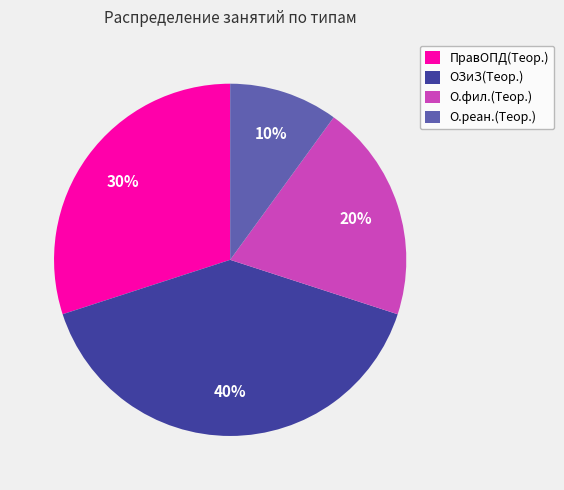

Combined, do О.реан.(Теор.) and ПравОПД(Теор.) account for over 50%?

No